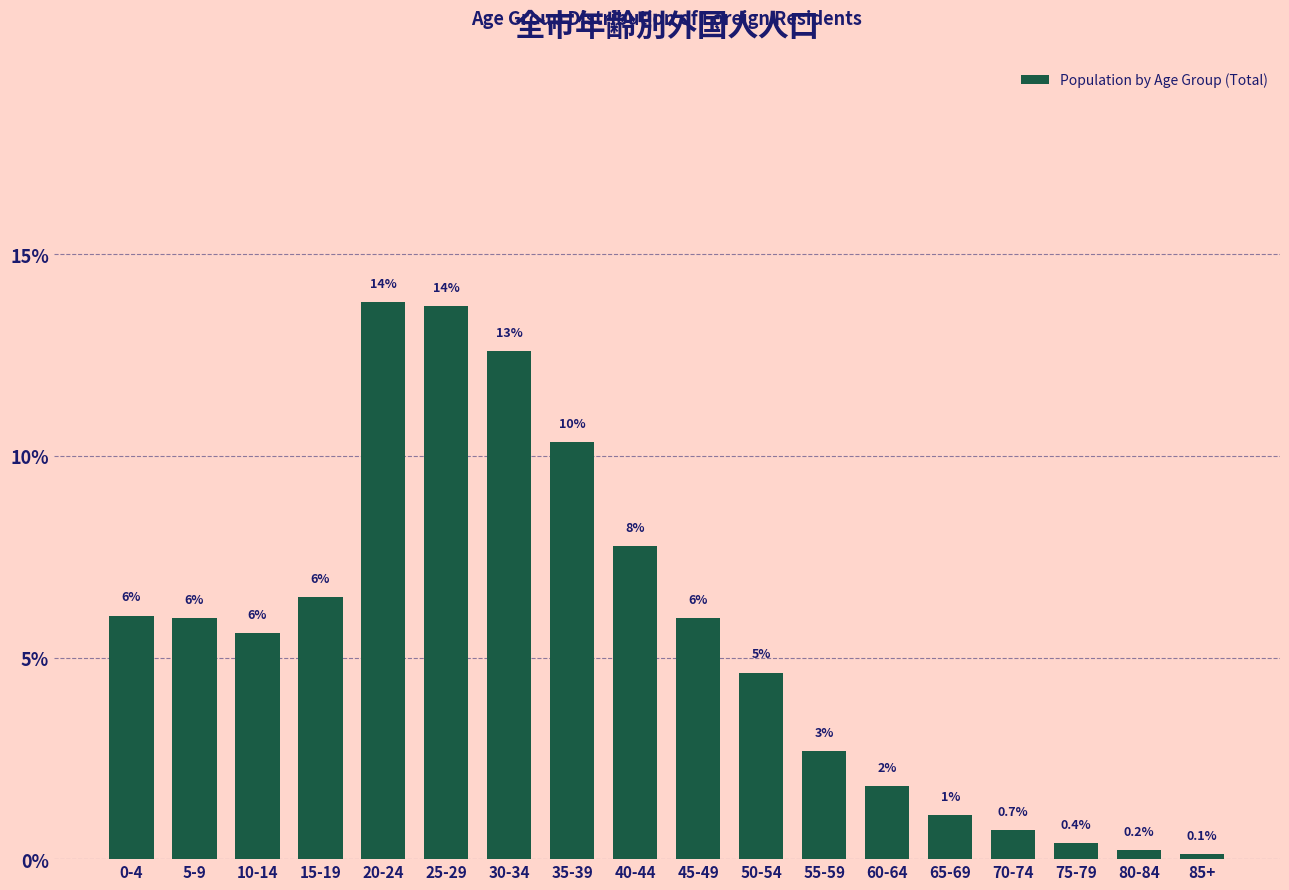

Where does the data first go above 5?

0-4